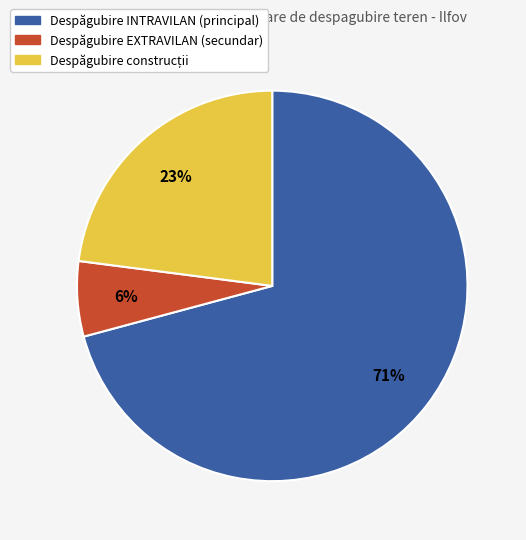

True or false: Despăgubire INTRAVILAN (principal) accounts for 61% of the total.

False